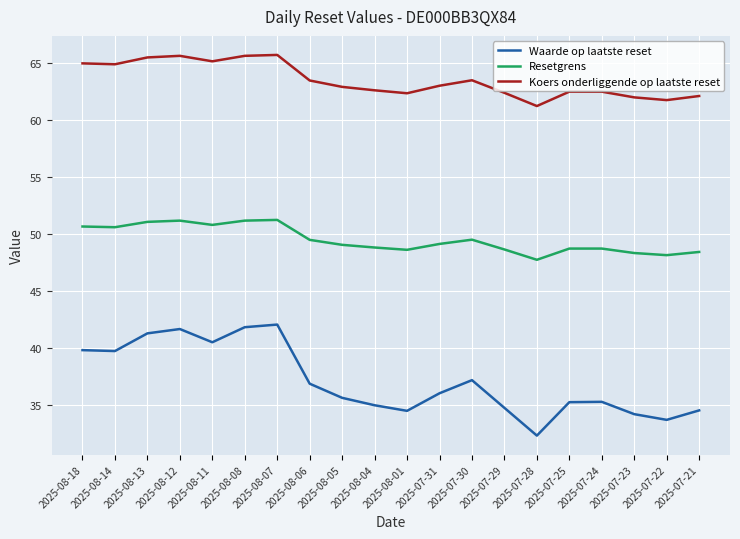

What is the total value across all series at 2025-08-18?

155.5